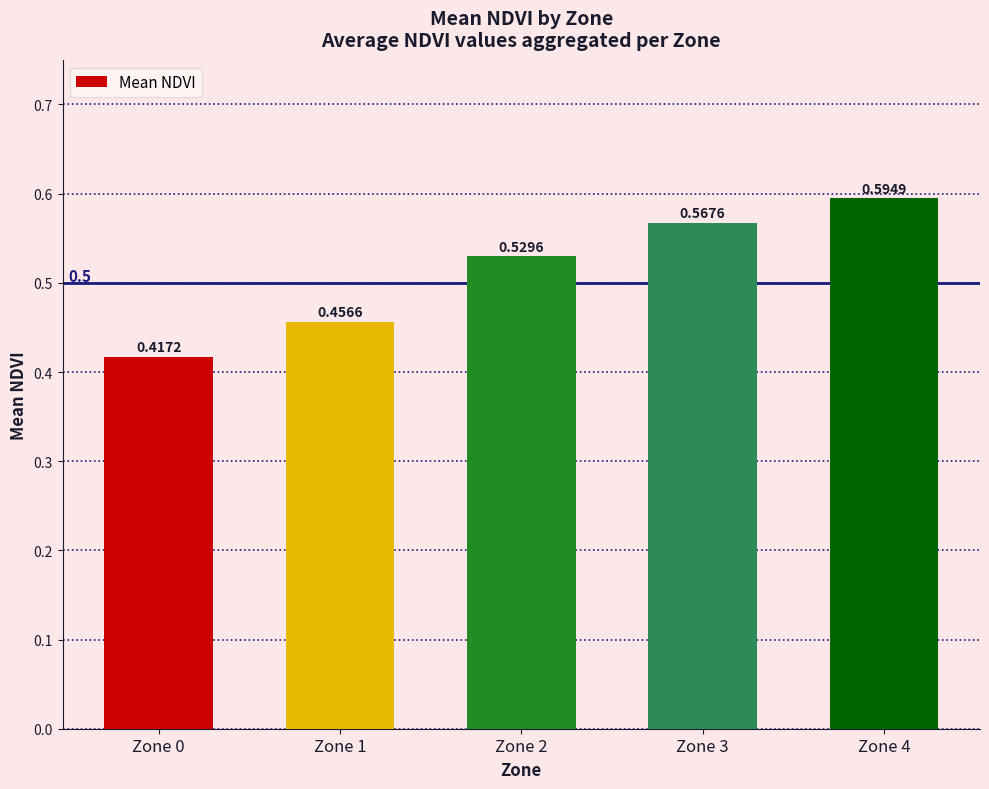

List the labels in order of value, smallest first.

Zone 0, Zone 1, Zone 2, Zone 3, Zone 4